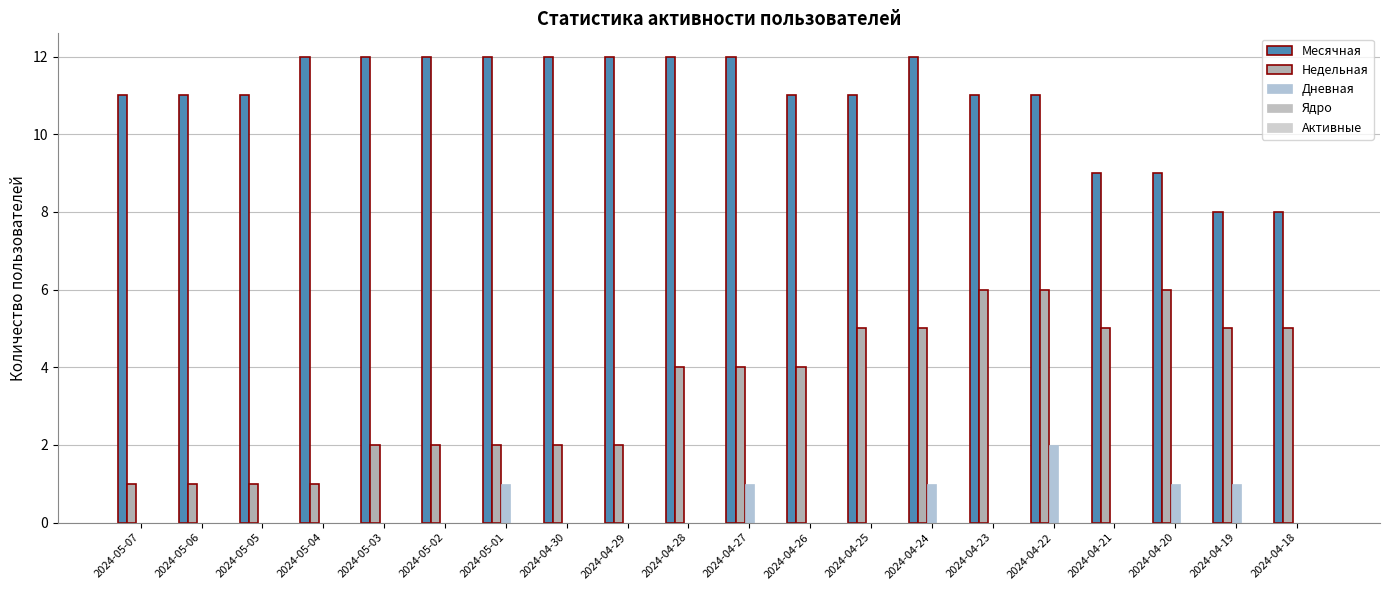

How many groups of bars are there?

20